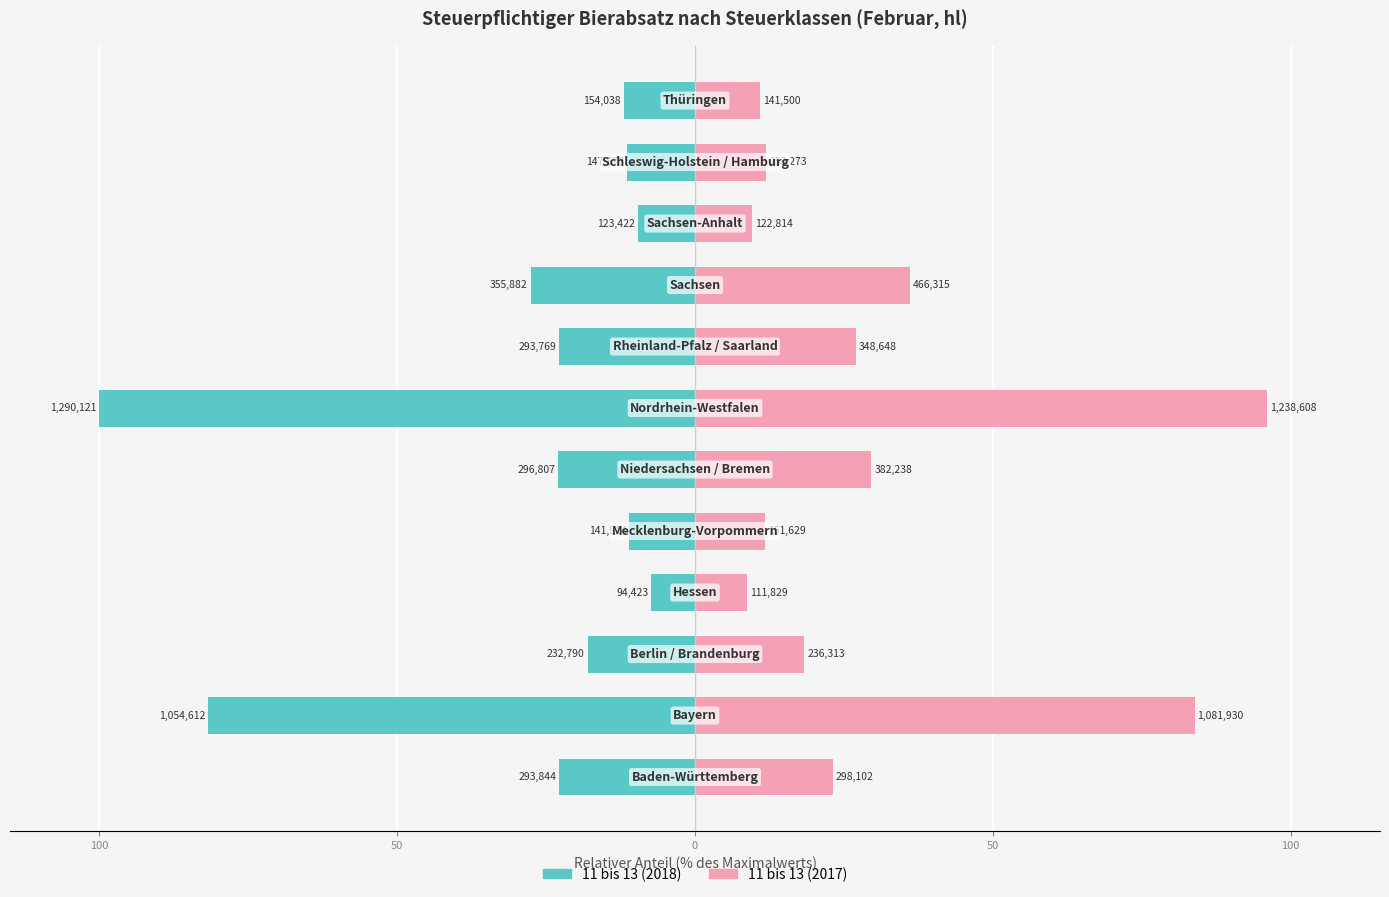

What is the spread (max minus min) of values at 50?

36.4